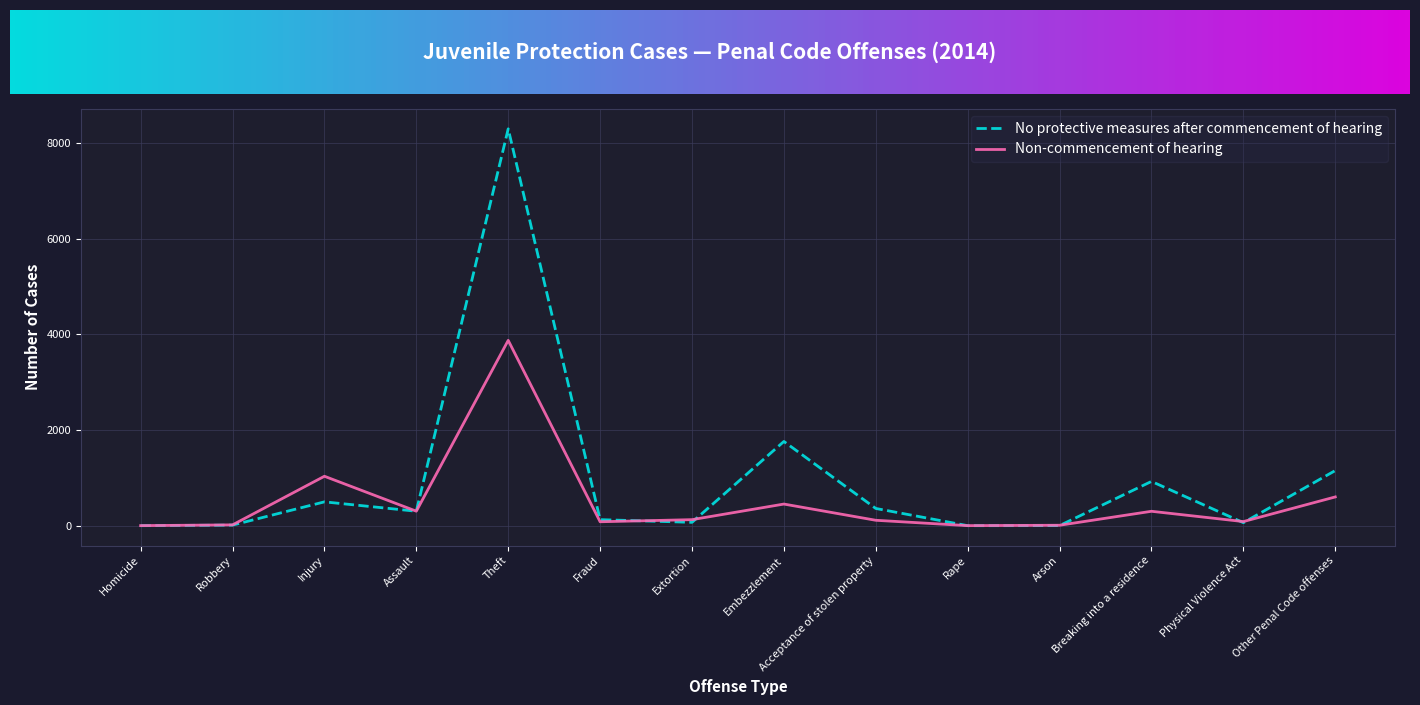

The value of No protective measures after commencement of hearing at Breaking into a residence is 1429. True or false?

False